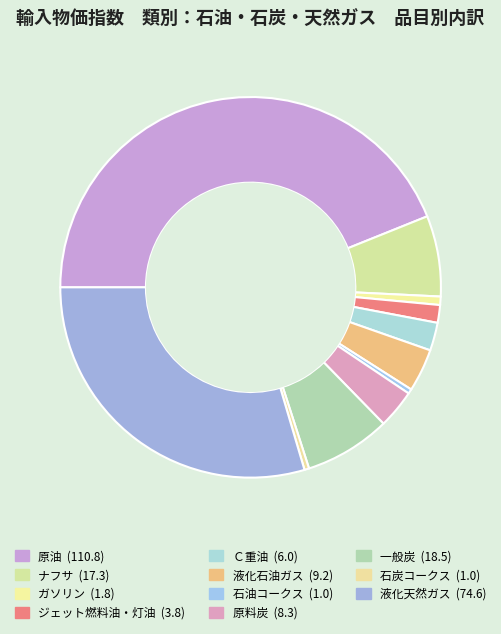

To the nearest percent, what percentage of the pie is ナフサ?

7%